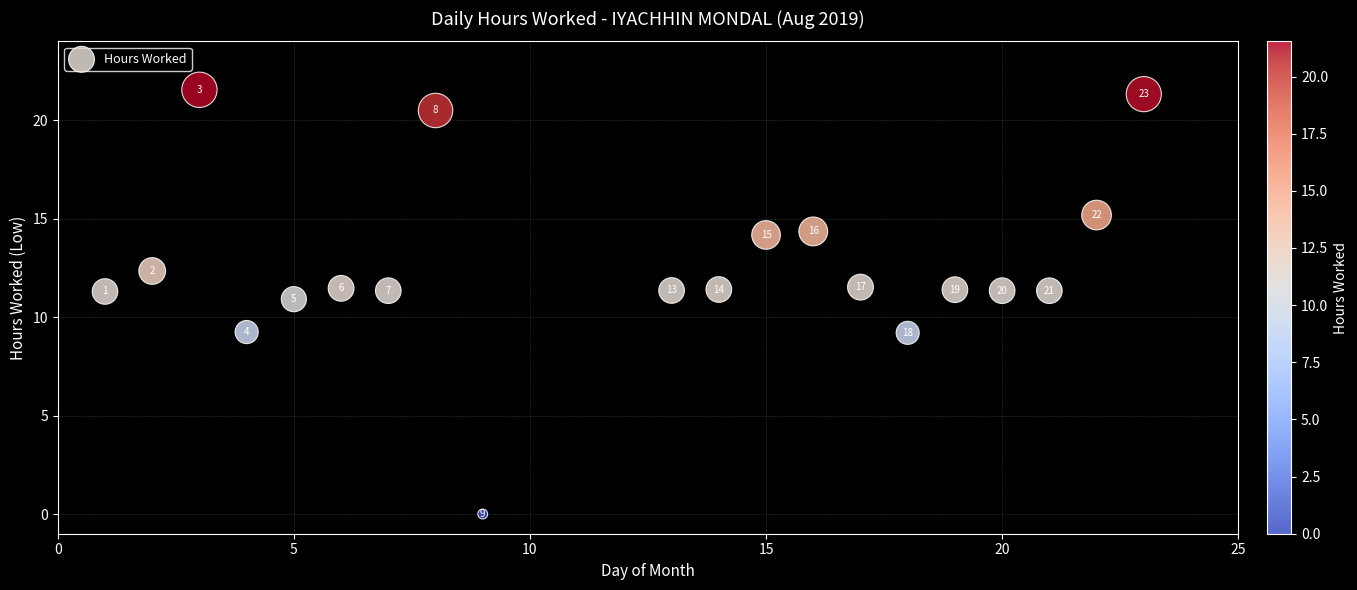

What is the range of X values (max minus min)?

22.0